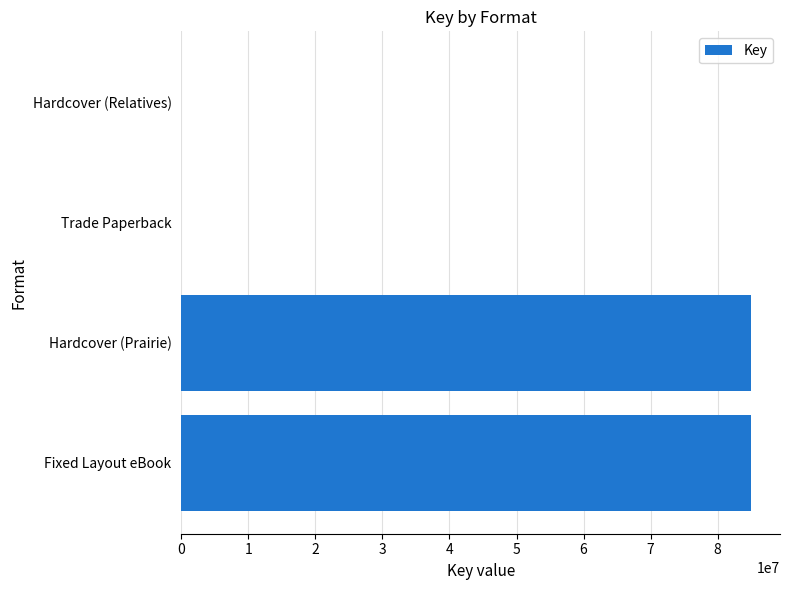

Between Hardcover (Prairie) and Hardcover (Relatives), which is larger?

Hardcover (Prairie)